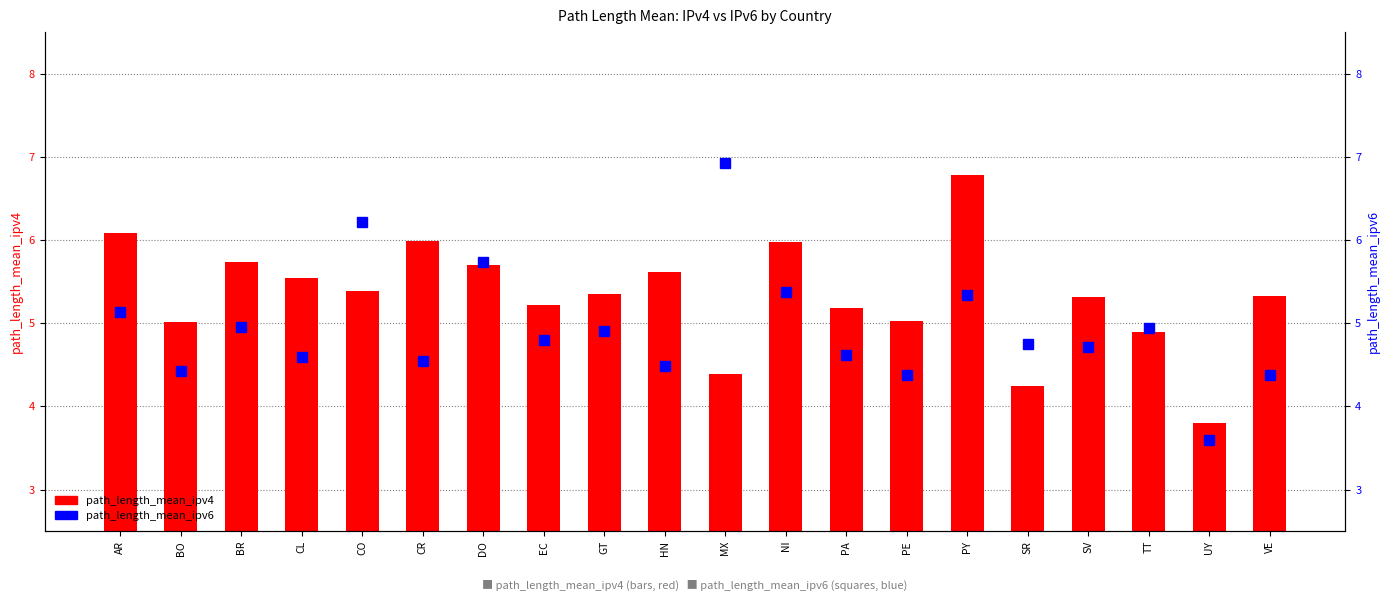

What are all the series names shown in the legend?

path_length_mean_ipv4, path_length_mean_ipv6